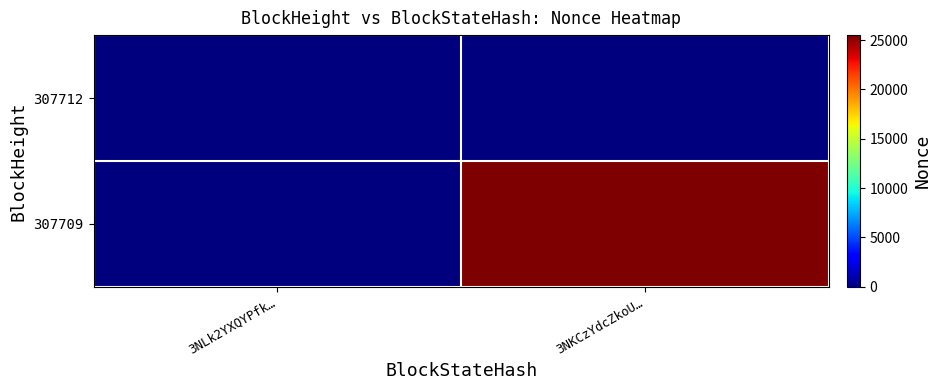

Reading left to right, transcribe all the data shown in this chart.

307712: 3NLk2YXQYPfk…=0	3NKCzYdcZkoU…=0
307709: 3NLk2YXQYPfk…=0	3NKCzYdcZkoU…=25513